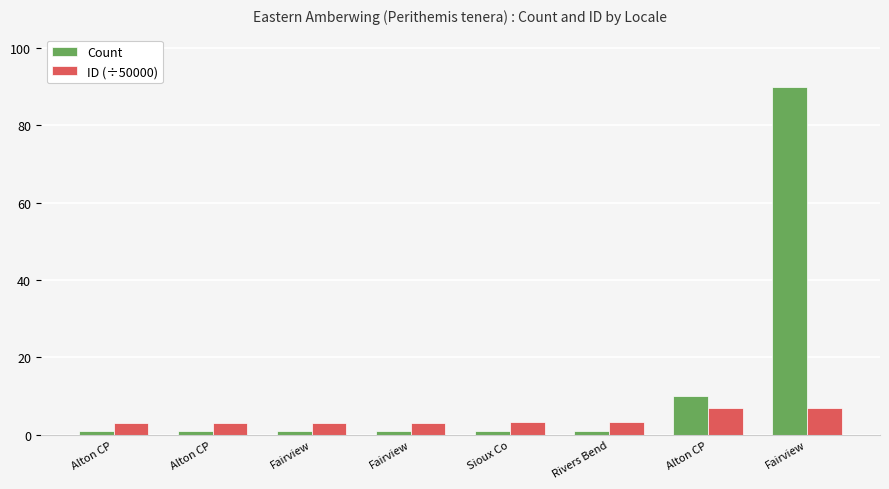

What is the average value of the Count series?

13.2